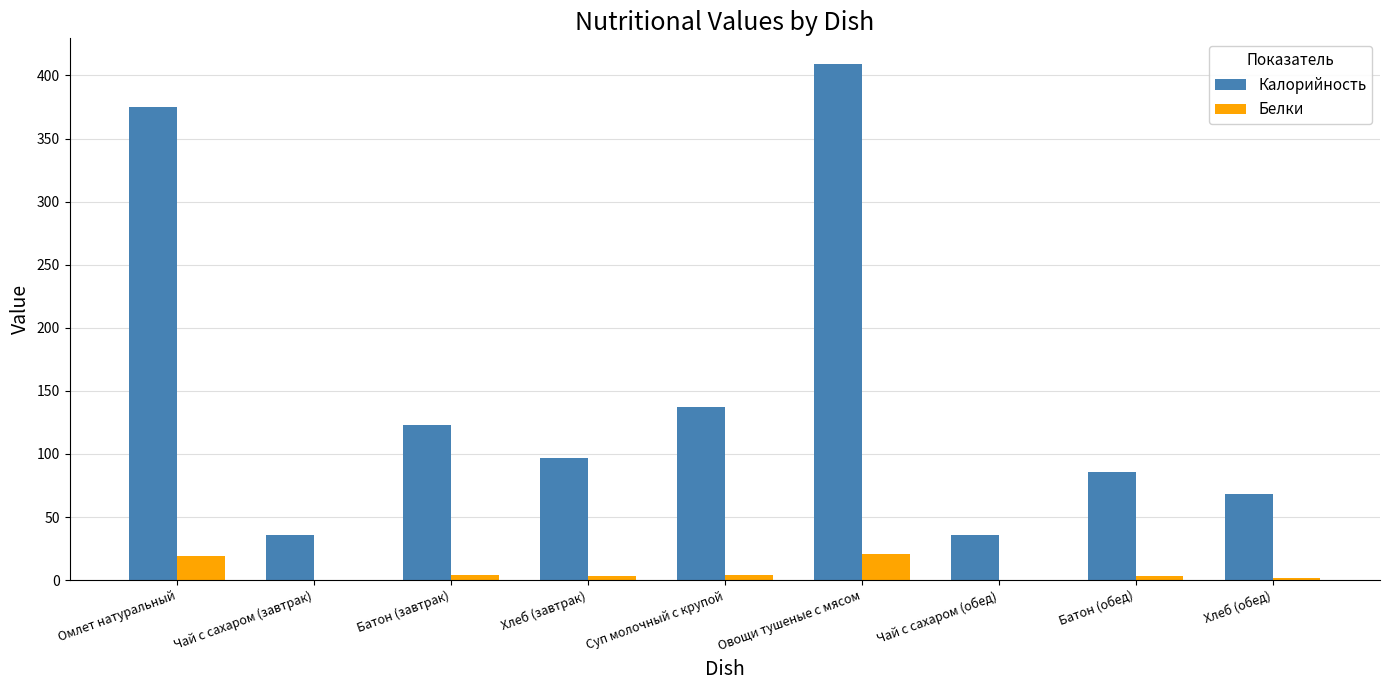

Count the number of categories in the chart.

9